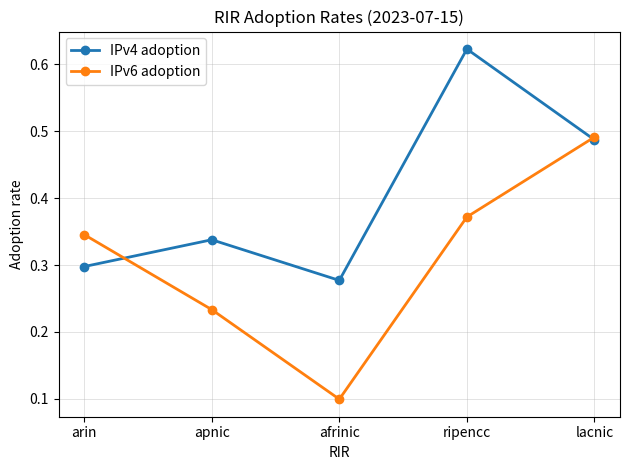

How many interior local valleys does the IPv4 adoption series have?

1